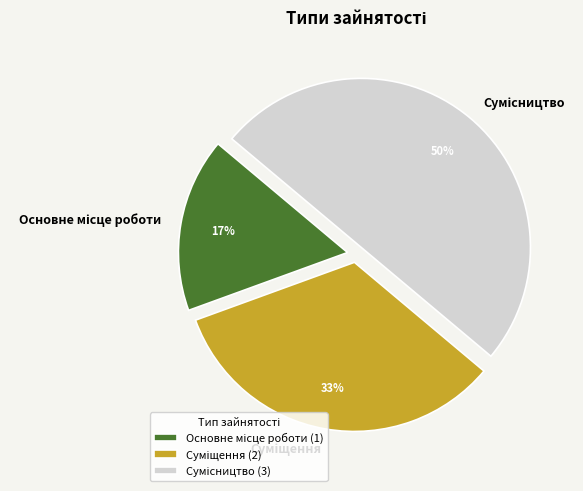

To the nearest percent, what is the difference between the largest and smallest slice percentages?

33%